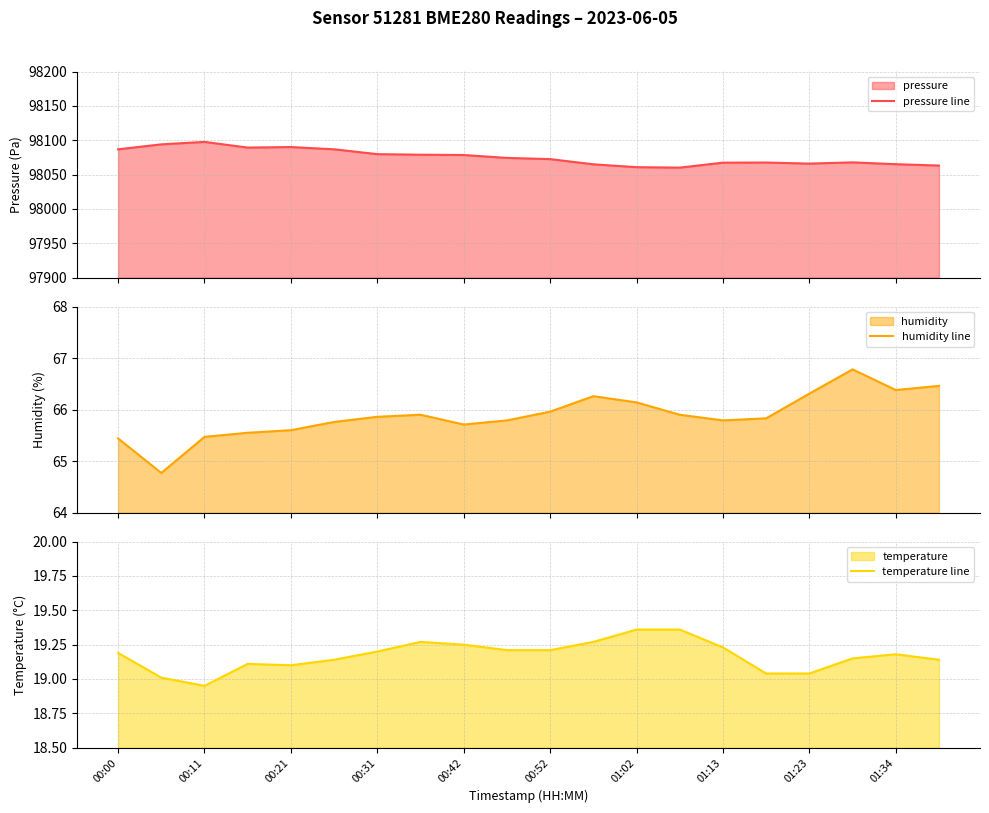

True or false: temperature line has a value of 28.8 at 00:31.

False